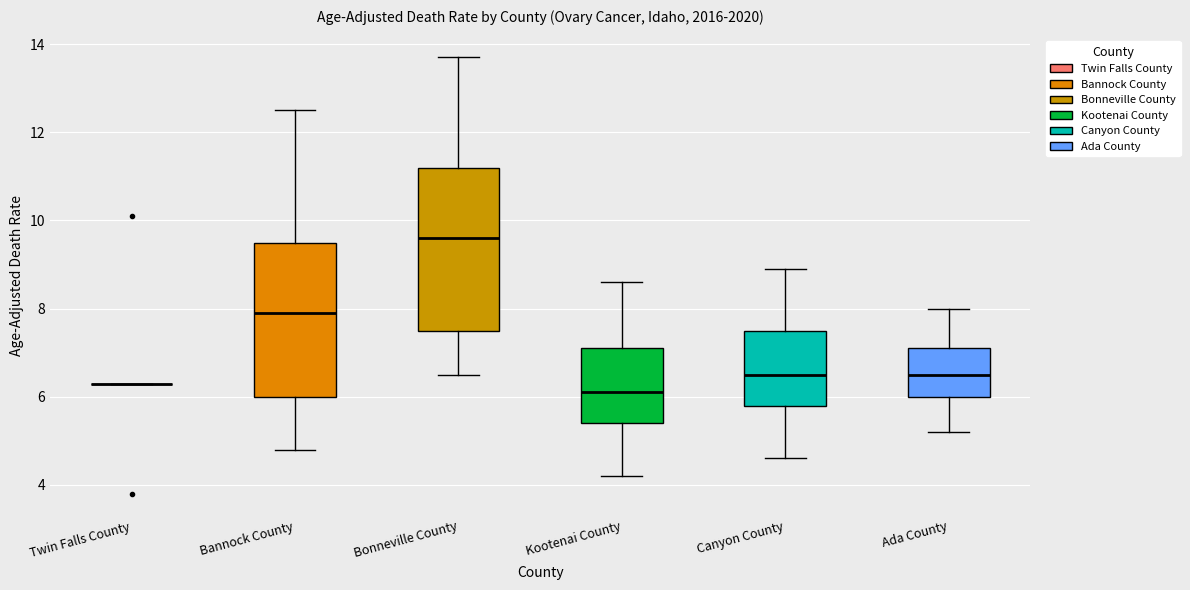

Where is the upper edge of the box for Bannock County on the y-axis? The values are not printed on the chart, so give them approximately, as read against the axis.

9.6